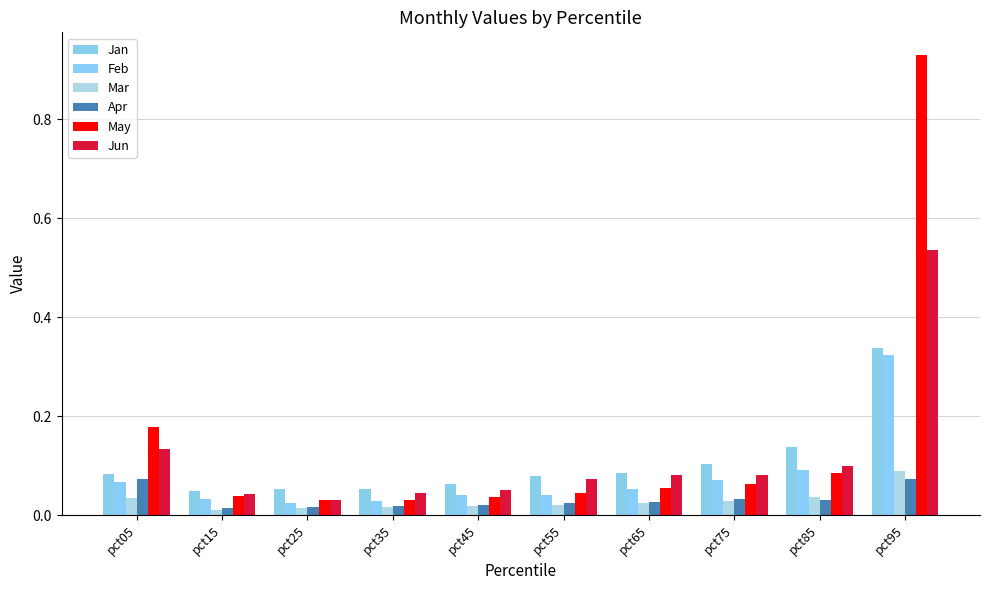

Does the chart contain stacked bars?

No